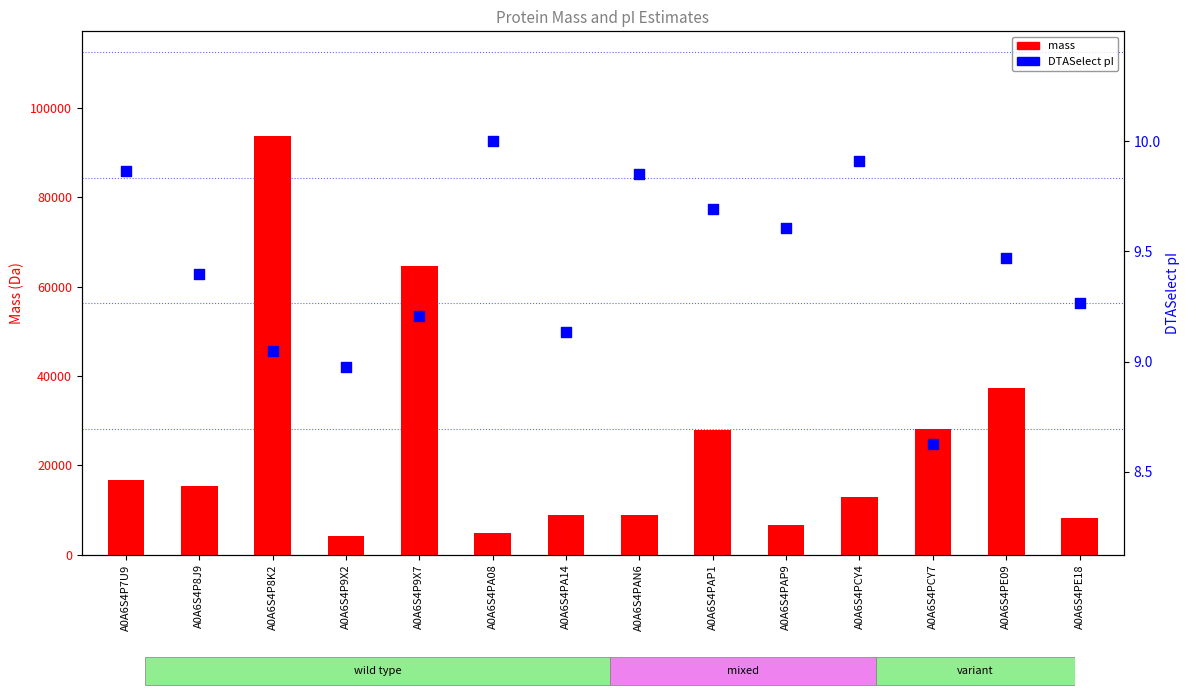

At how many categories does at least one series exceed 14485?

7